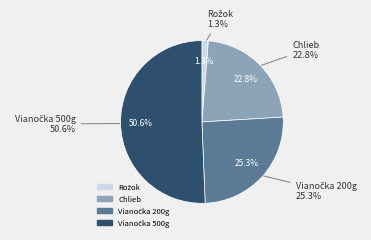

Is there any slice that represents more than half of the pie?

Yes